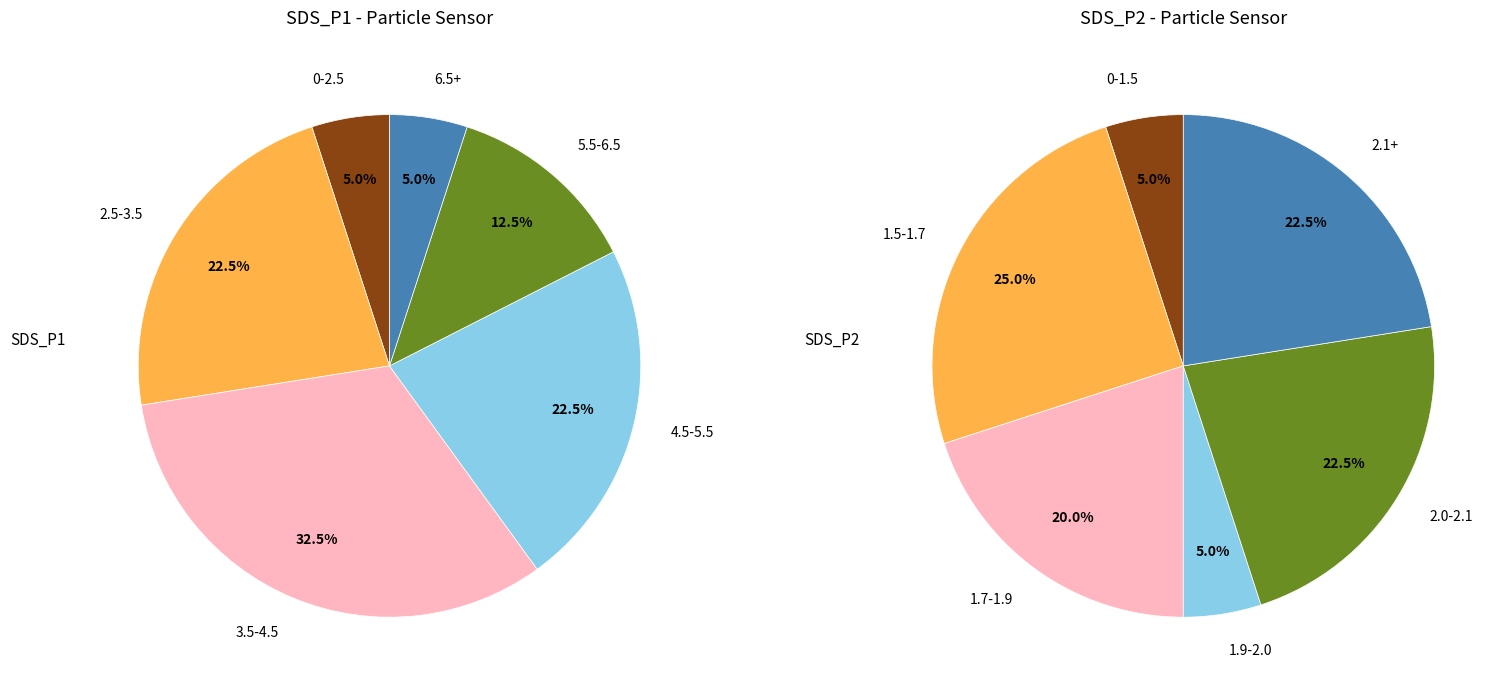

Is the sum of 5 and 16 greater than half?

No